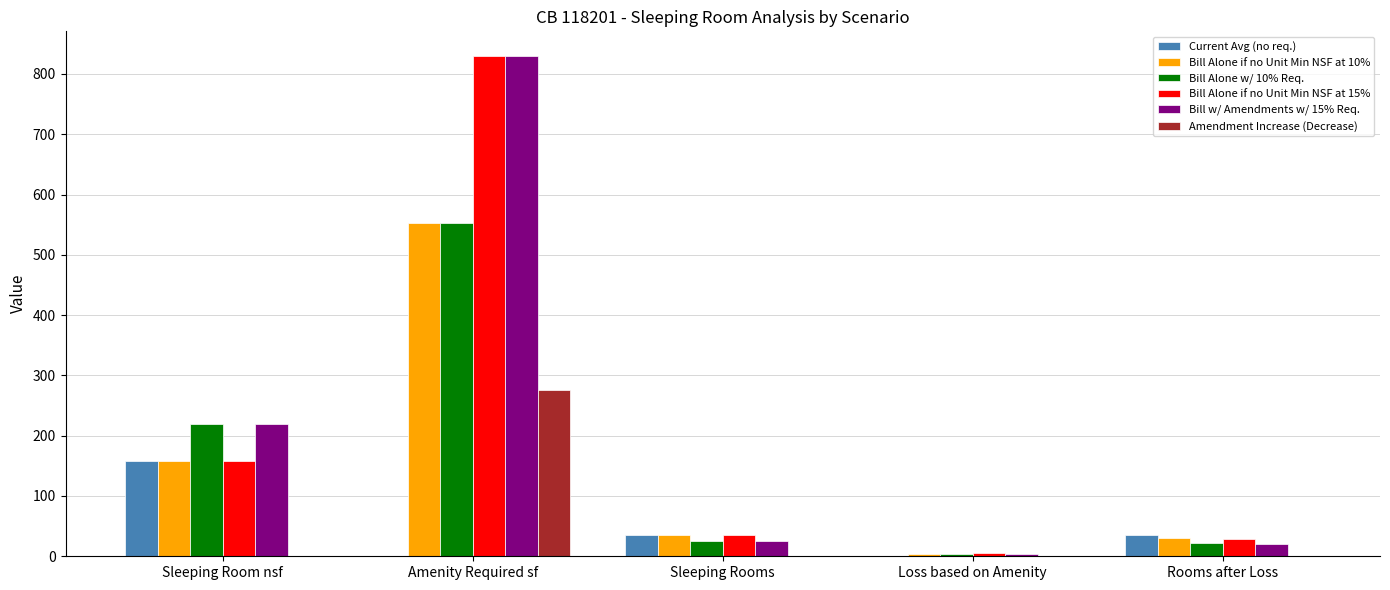

The value of Bill w/ Amendments w/ 15% Req. at Sleeping Rooms is 25.0. True or false?

True